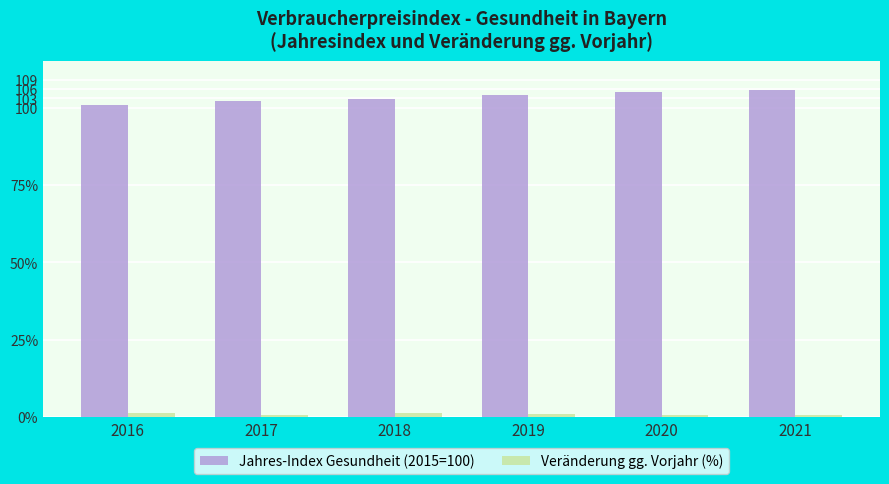

Between 2020 and 2019, which is larger?

2020